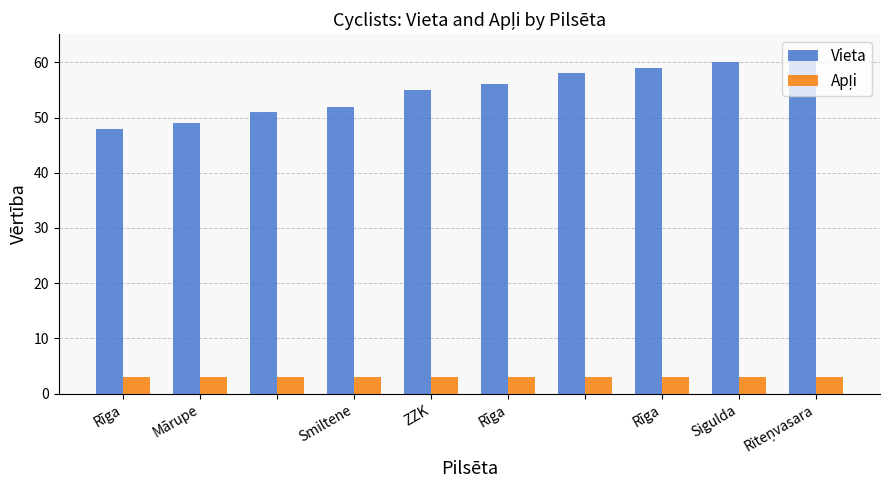

What is the difference between the maximum and second lowest values in the Vieta series?

13